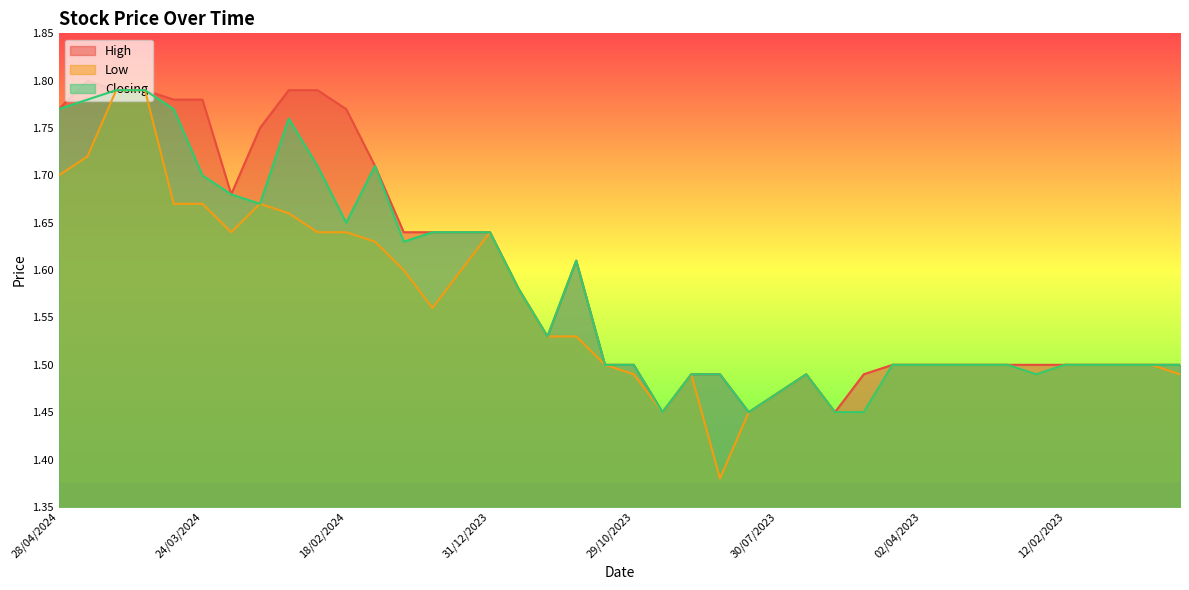

True or false: High and Closing intersect in this chart.

False